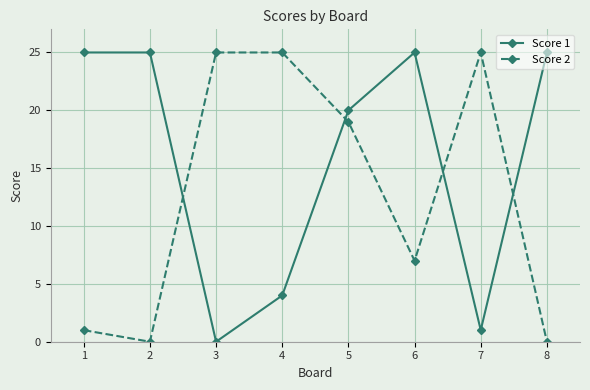

What is the spread (max minus min) of values at 4?

21